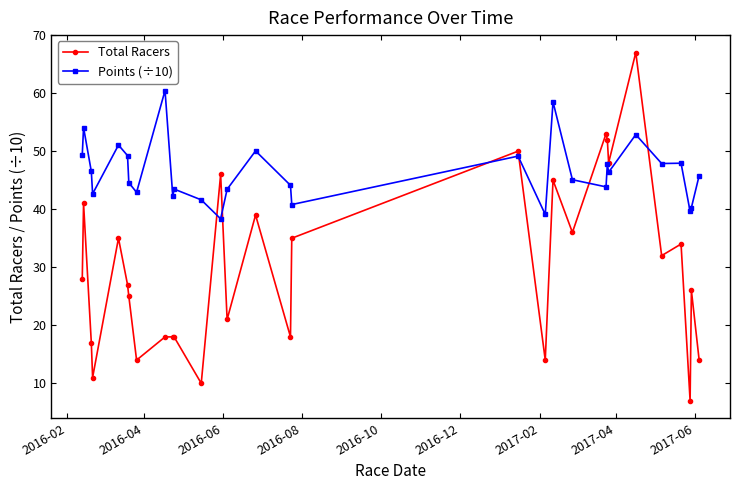

What is the lowest value of the Total Racers series?

7.0